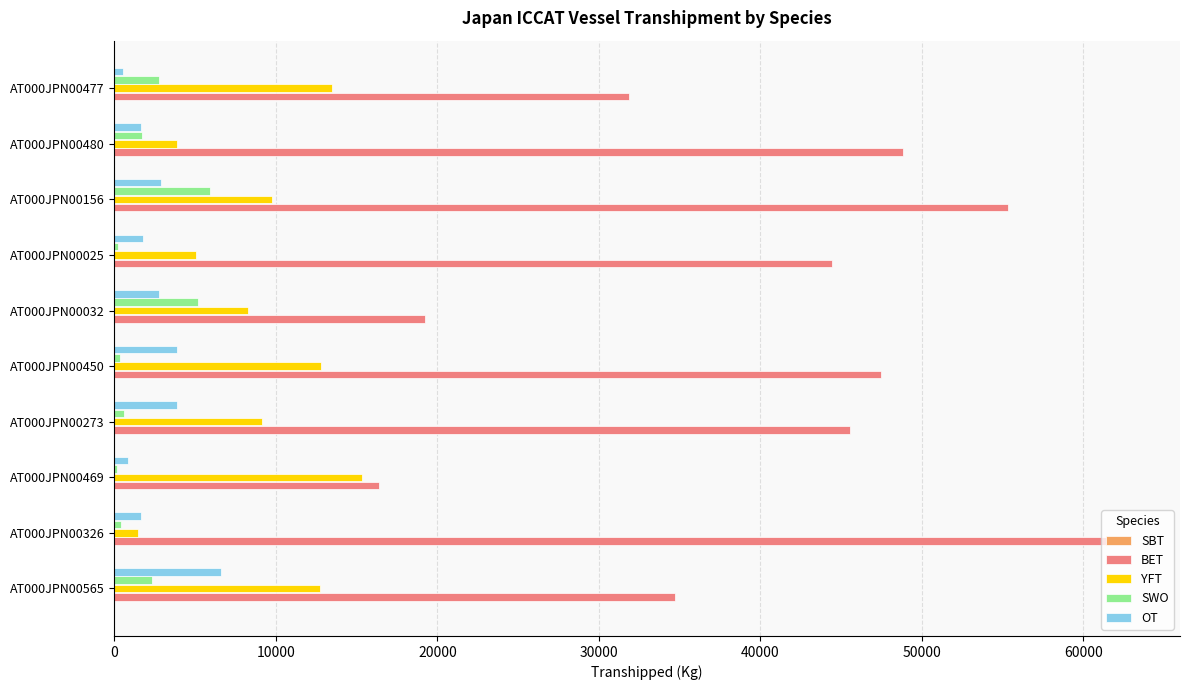

What is the sum of all SWO values?

19580